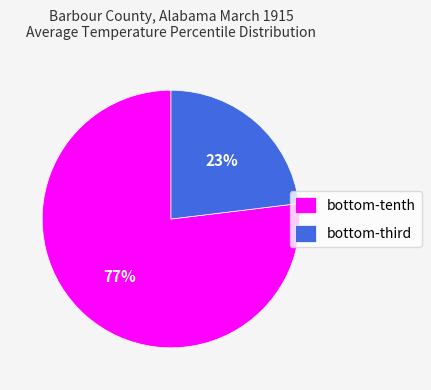

How many slices are in this pie chart?

2